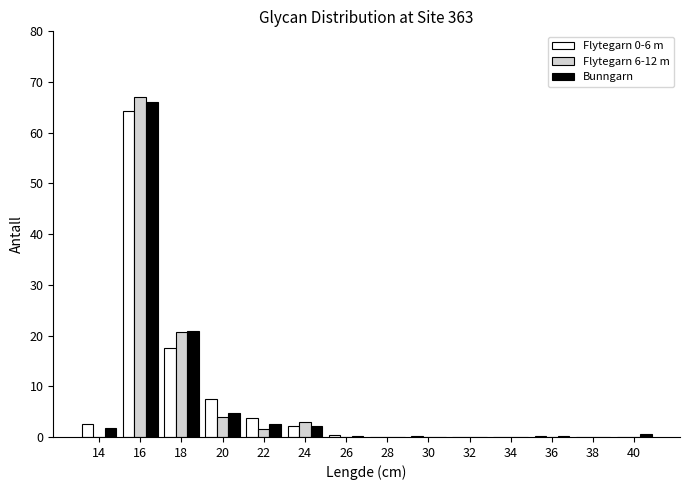

Is the value of Bunngarn at 18 greater than the value of Flytegarn 0-6 m at 40?

Yes